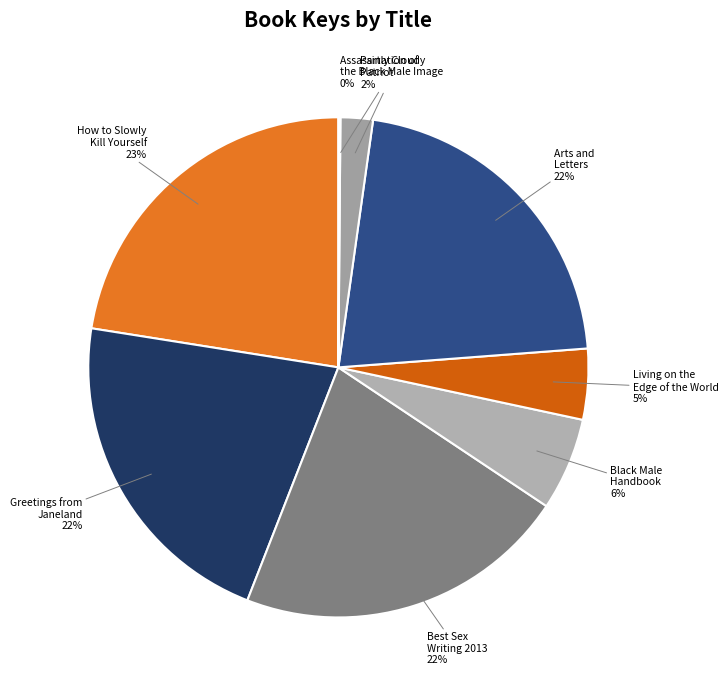

The Greetings from Janeland slice represents 22% of the pie. True or false?

True